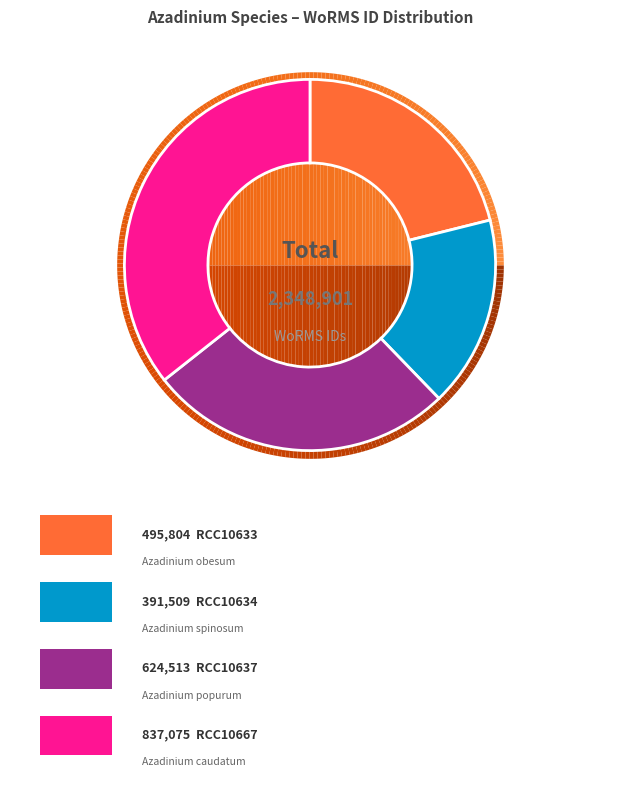

Between RCC10634 and RCC10633, which is larger?

RCC10633